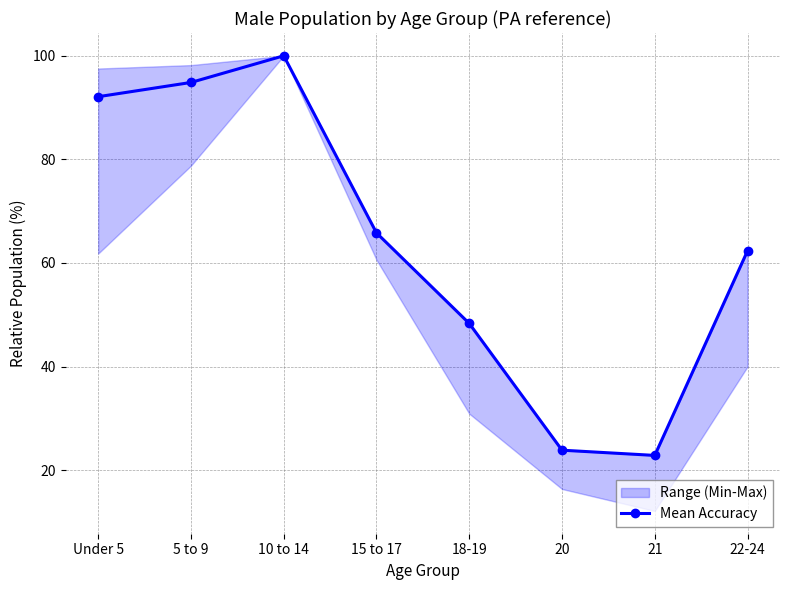

Count the number of categories in the chart.

8